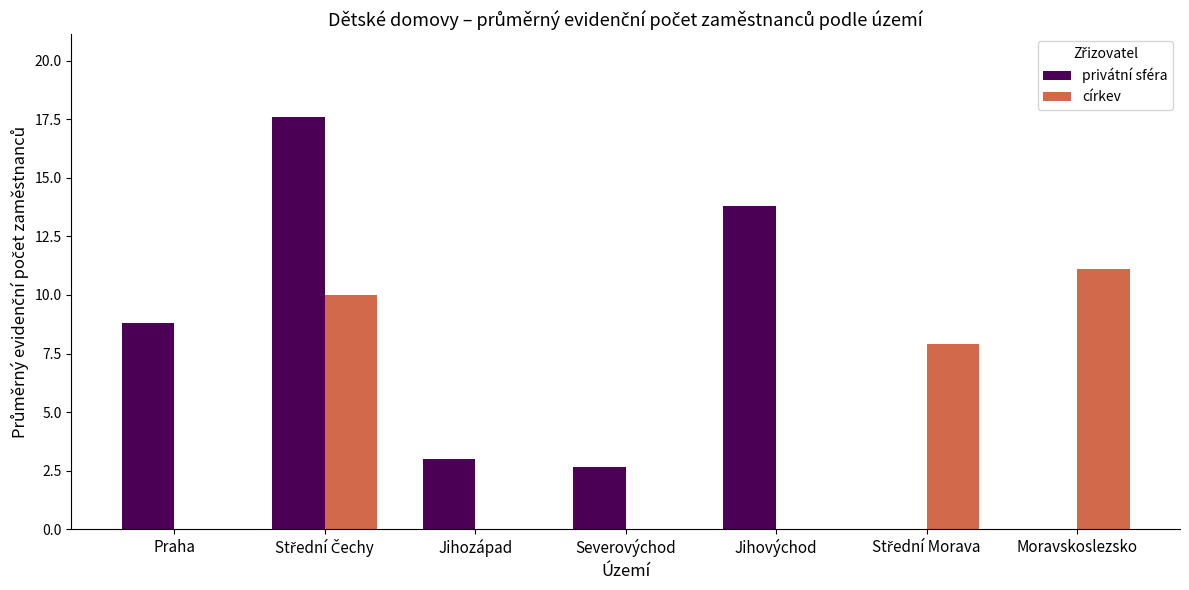

Which series changed the most between Severovýchod and Jihovýchod?

privátní sféra